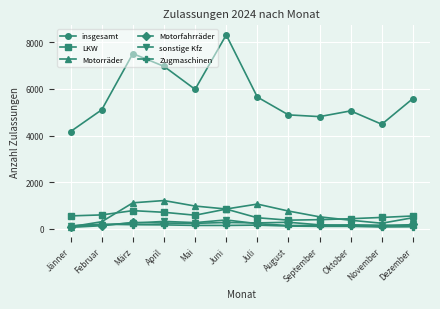

Is it true that insgesamt equals 5588 at Dezember?

True